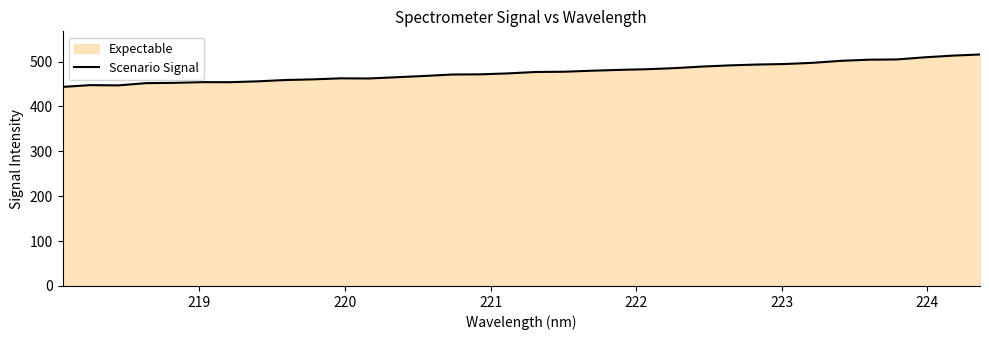

Reading left to right, transcribe all the data shown in this chart.

443.6	447.5	446.9	452.0	452.6	454.2	454.0	455.9	458.9	460.4	462.7	462.4	465.1	467.9	471.2	471.6	473.7	476.8	477.3	479.6	481.5	483.0	485.4	488.9	491.6	493.5	494.6	497.3	501.7	504.2	504.8	509.5	513.2	515.8